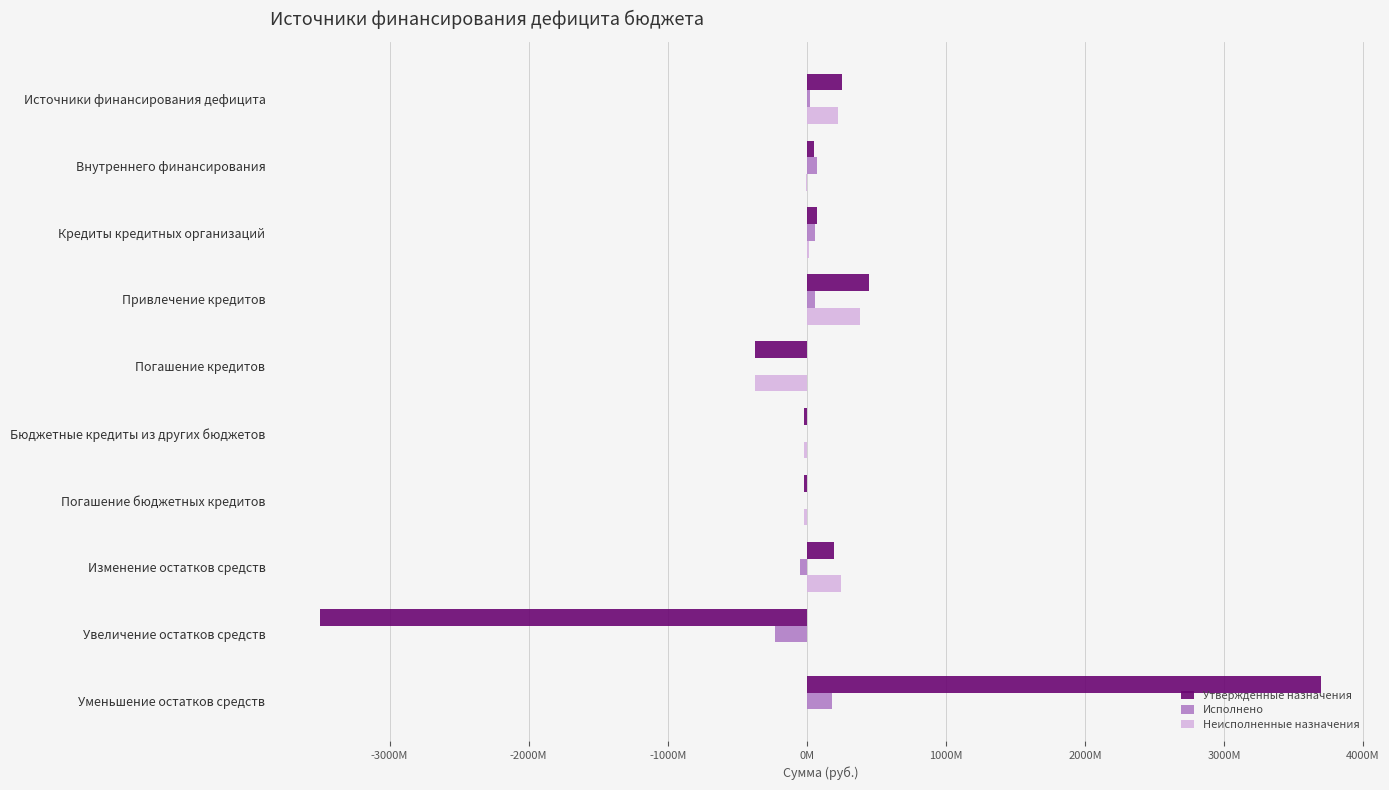

Is it true that Утвержденные назначения equals -738650509.1 at Увеличение остатков средств?

False